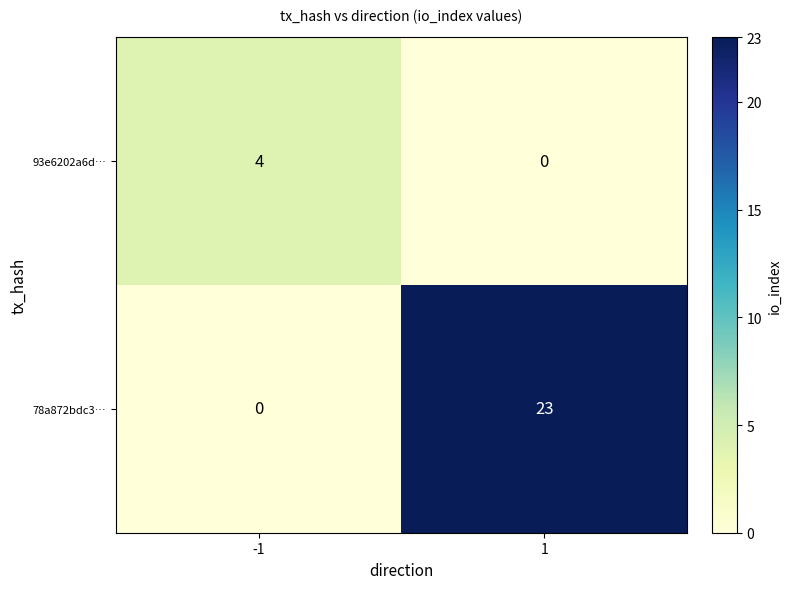

The 78a872bdc3… series shows 23 at 1. True or false?

True